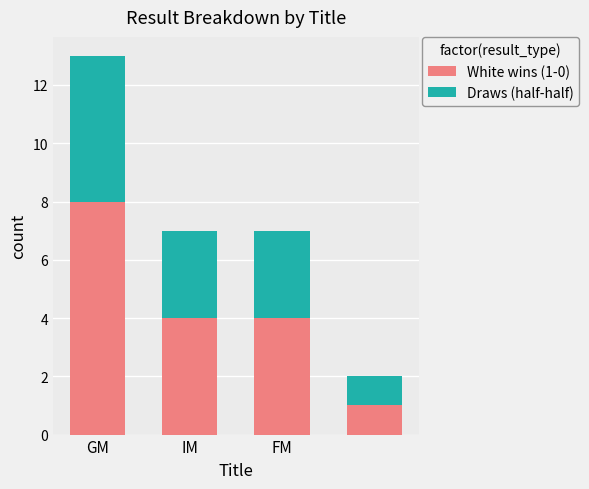

What is the difference between the maximum and minimum values in the White wins (1-0) series?

7